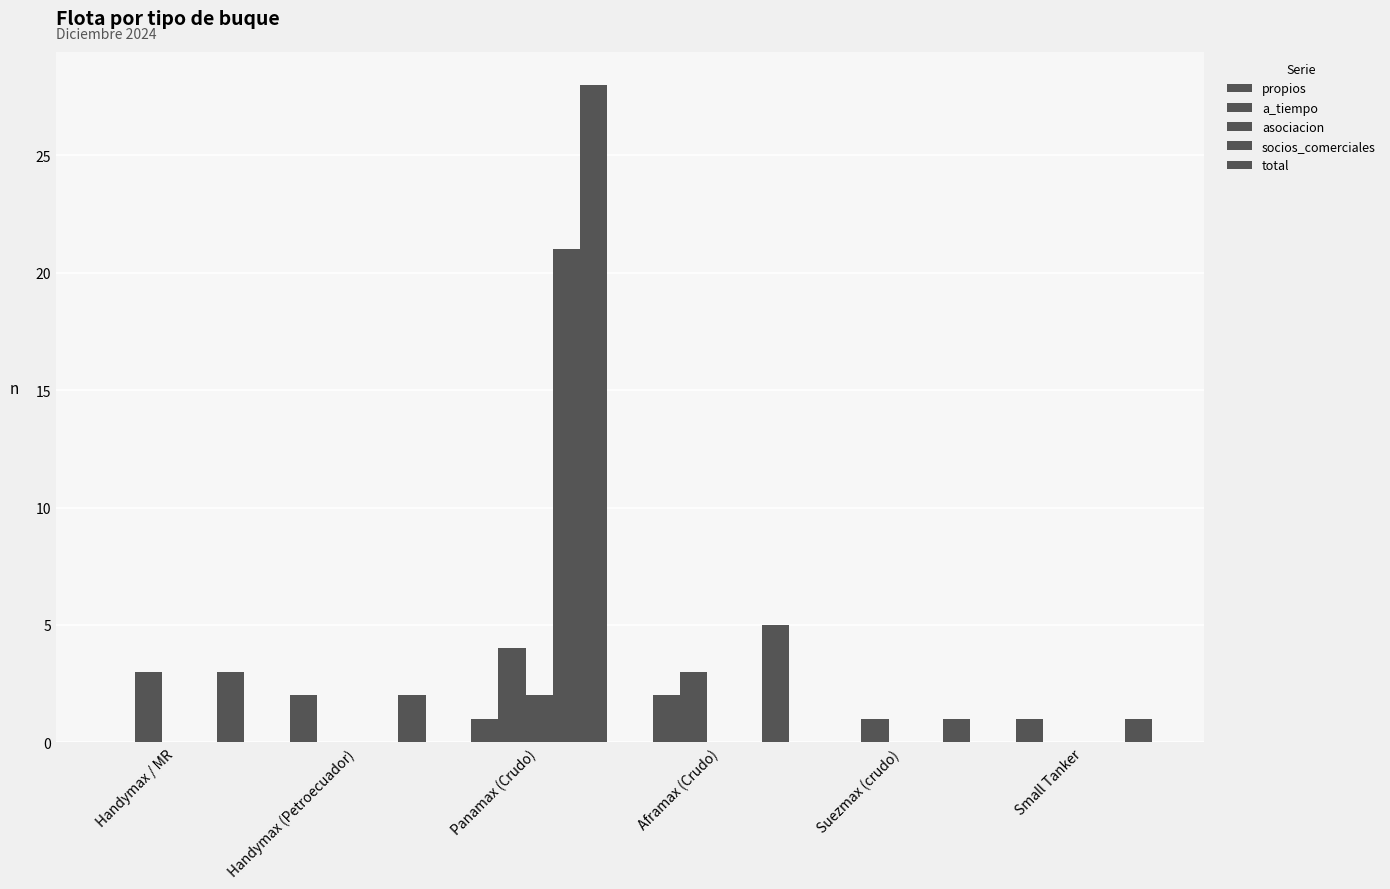

What position from the left is Suezmax (crudo)?

5